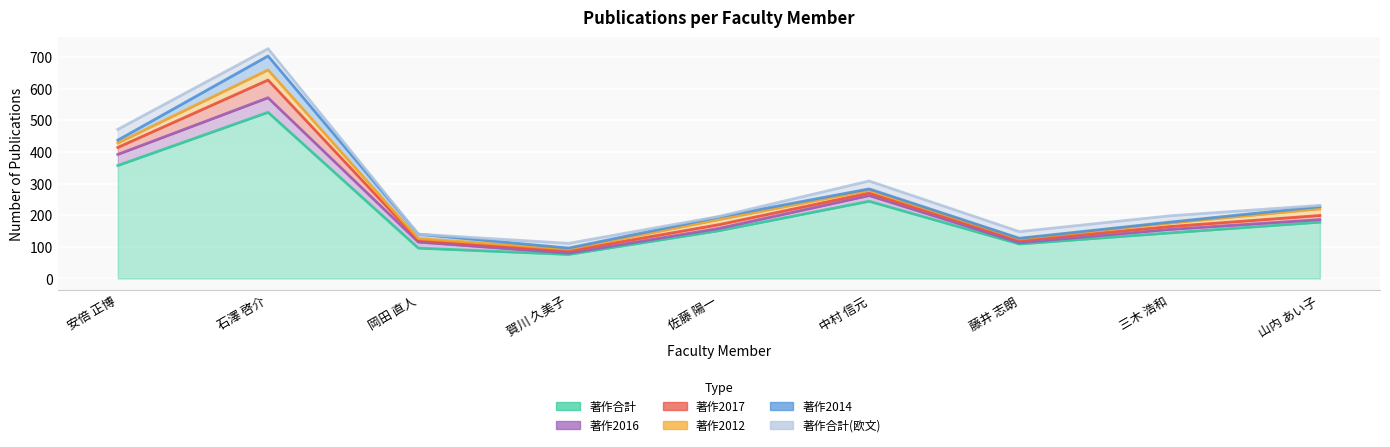

At which category does the chart reach its peak across all series?

石澤 啓介